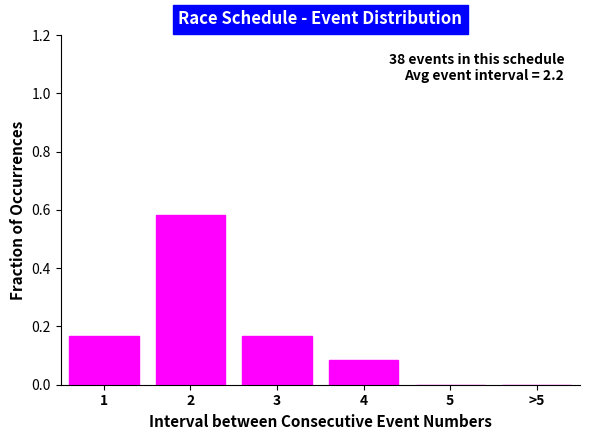

Between 3 and 5, which is larger?

3